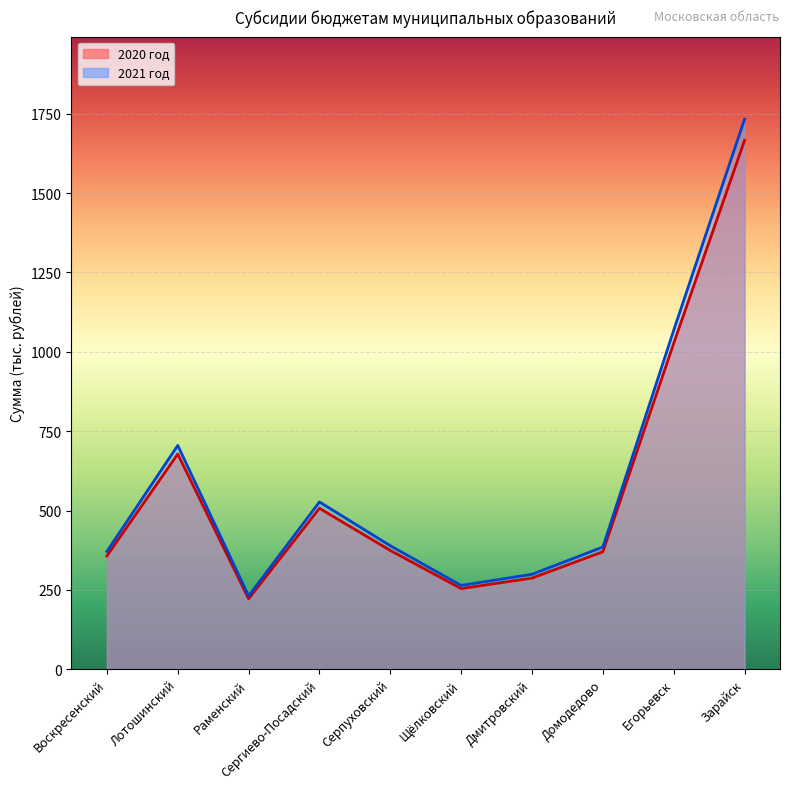

What is the sum of all 2020 год values?

5742